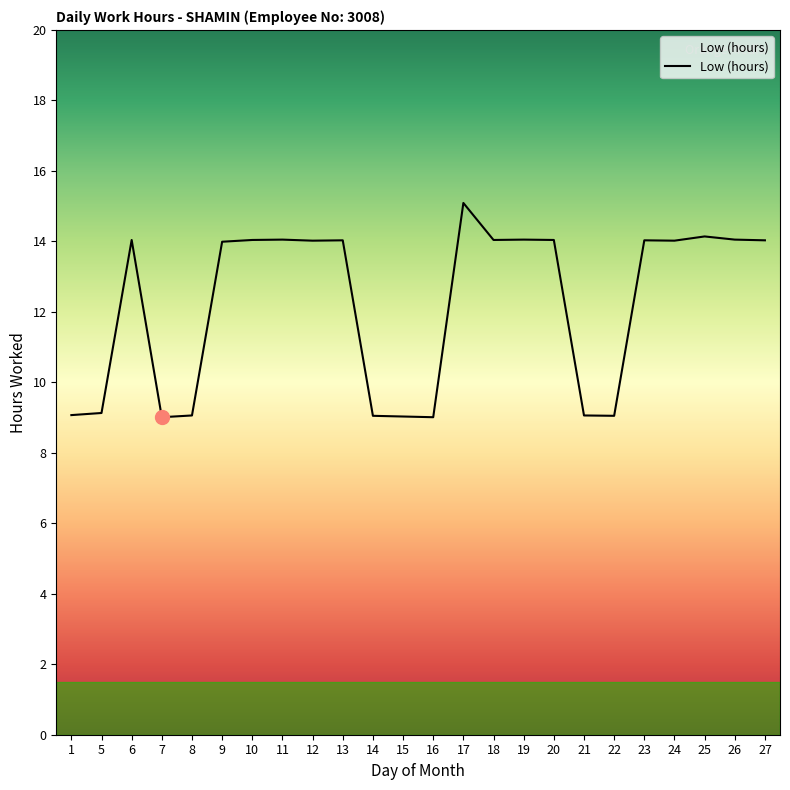

What is the difference between the maximum and minimum values?

6.1